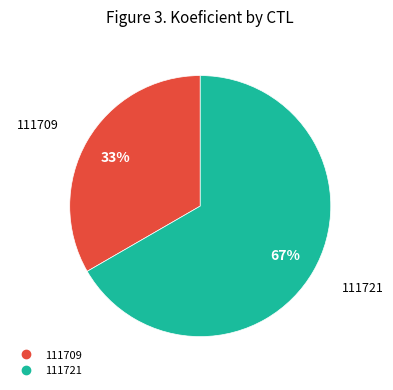

Combined, do 111721 and 111709 account for over 50%?

Yes